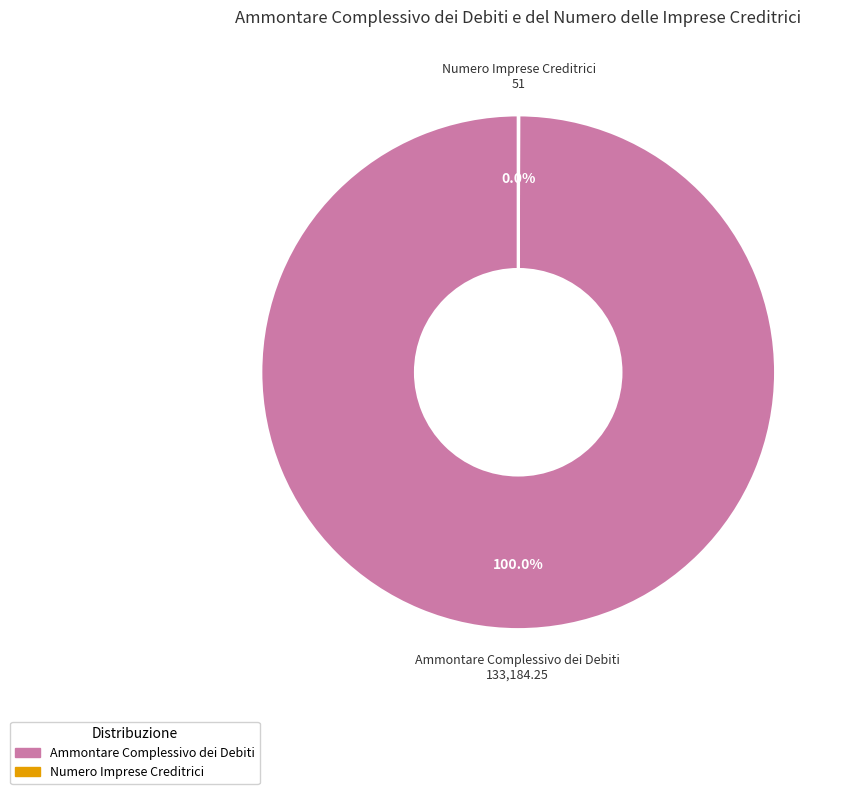

To the nearest percent, what is the average slice percentage?

50%